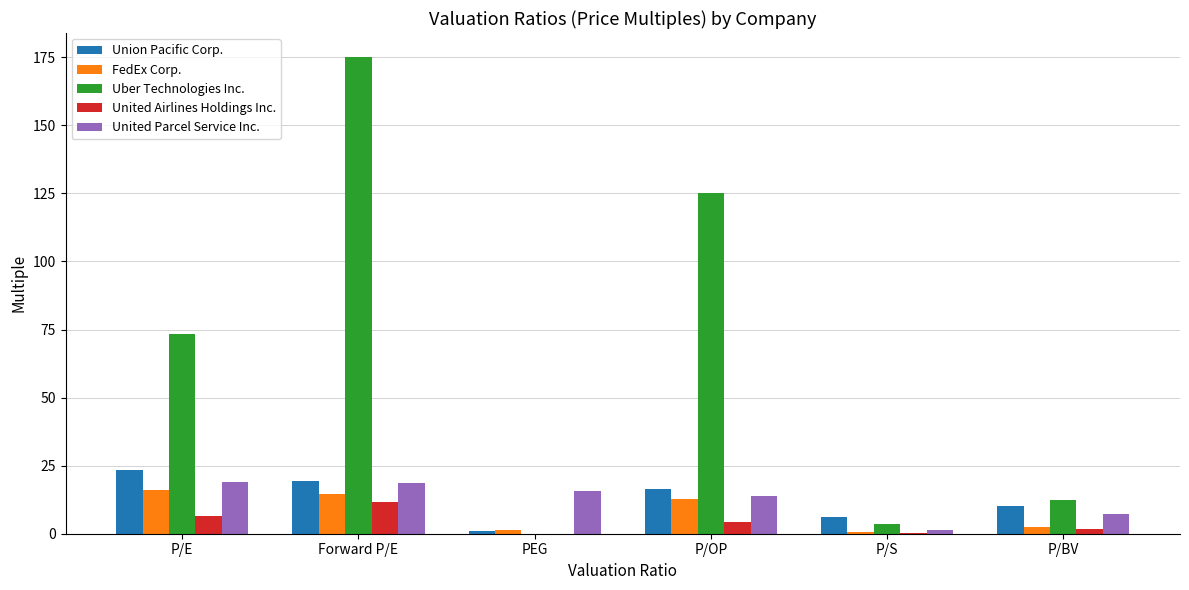

What is the maximum value shown in the chart?

175.1